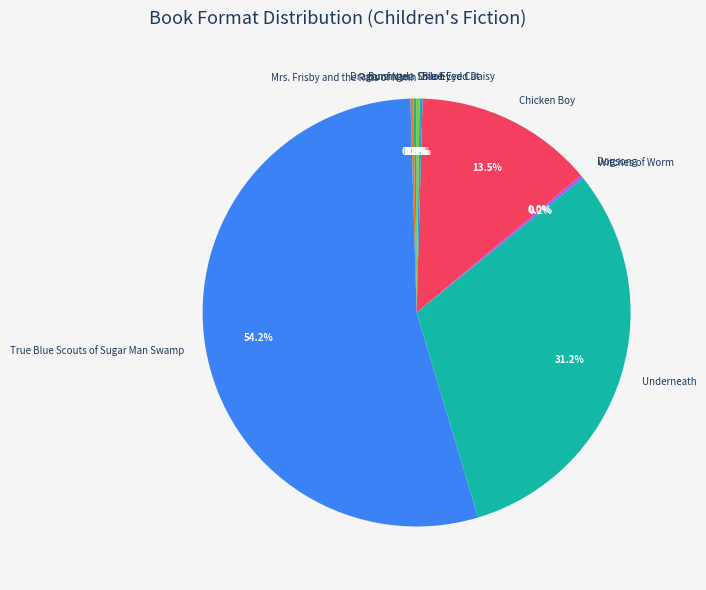

What is the largest slice in the pie chart?

True Blue Scouts of Sugar Man Swamp